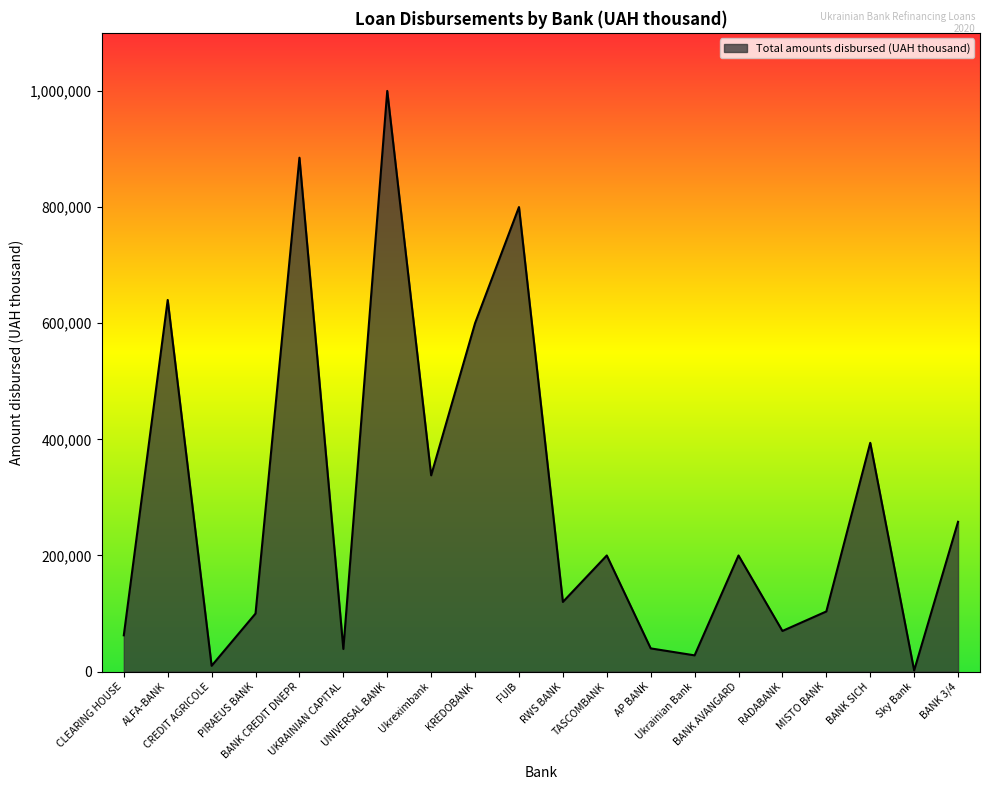

Reading left to right, extract all data points from this chart.

CLEARING HOUSE=62500	ALFA-BANK=640000	CREDIT AGRICOLE=10000	PIRAEUS BANK=100000	BANK CREDIT DNEPR=885000	UKRAINIAN CAPITAL=39000	UNIVERSAL BANK=1000000	Ukreximbank=337990	KREDOBANK=600000	FUIB=800000	RWS BANK=120000	TASCOMBANK=200000	AP BANK=40000	Ukrainian Bank=28000	BANK AVANGARD=200000	RADABANK=70000	MISTO BANK=103600	BANK SICH=394000	Sky Bank=2000	BANK 3/4=258000